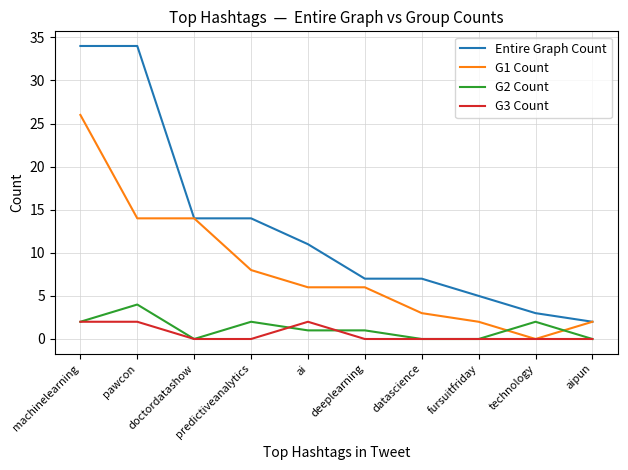

How many distinct data groups are displayed?

4